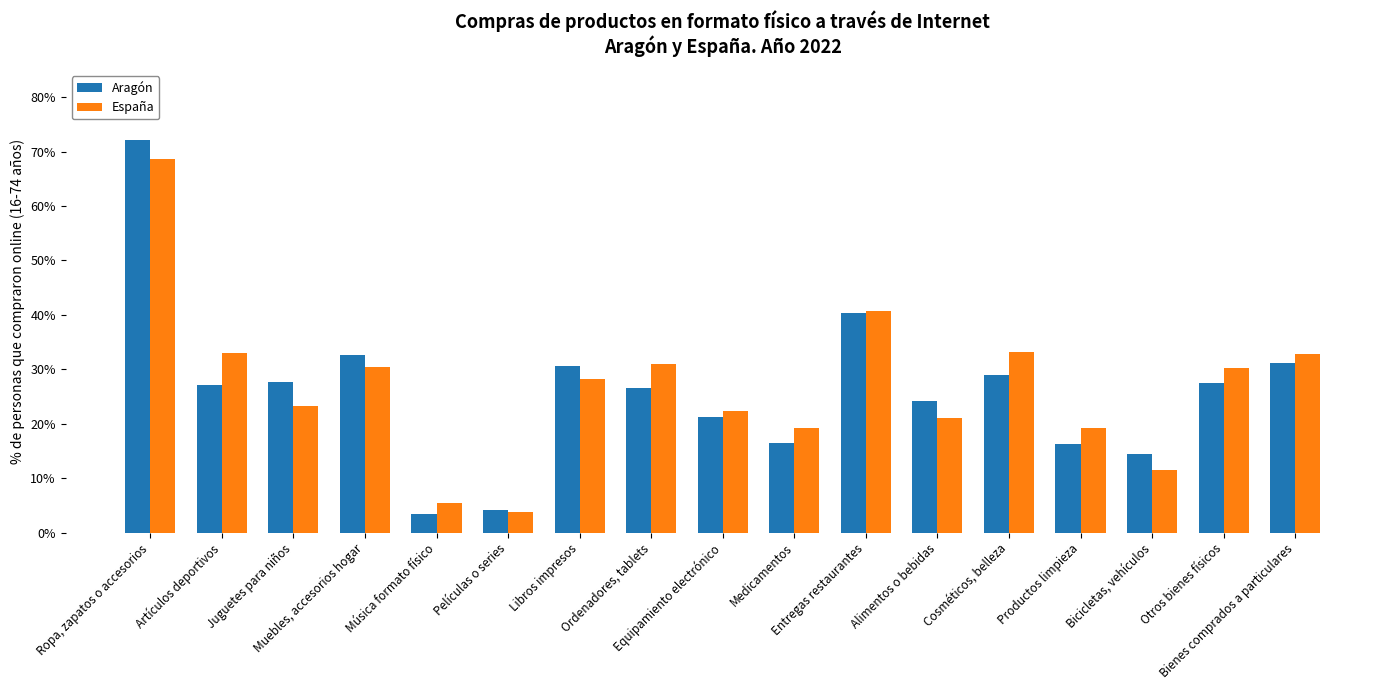

How many distinct data groups are displayed?

2